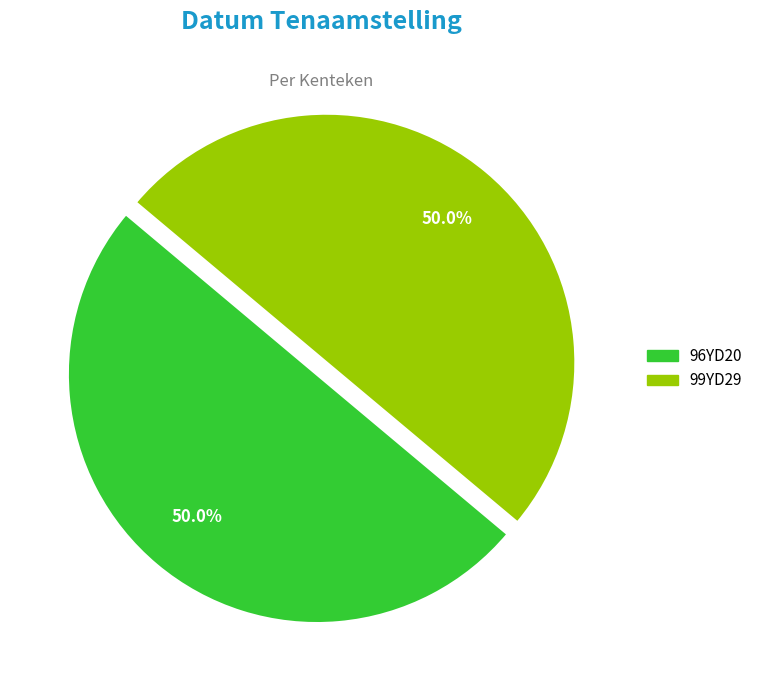

What percentage is the 99YD29 slice, to the nearest percent?

50%